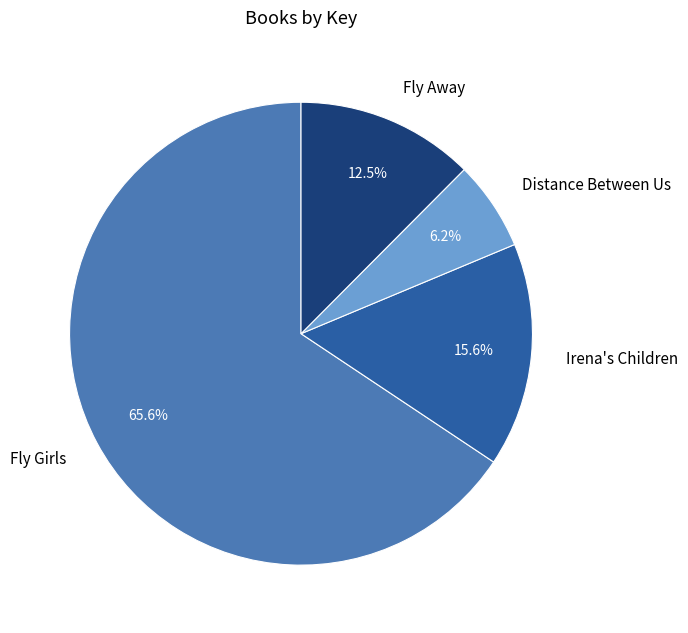

To the nearest percent, what is the difference between the Distance Between Us and Fly Girls slice percentages?

59%